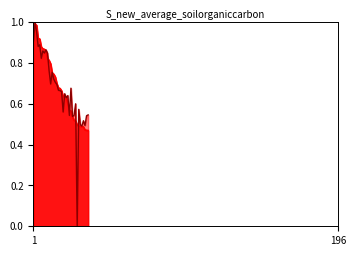

What is the sum of all EloN values?

24.2